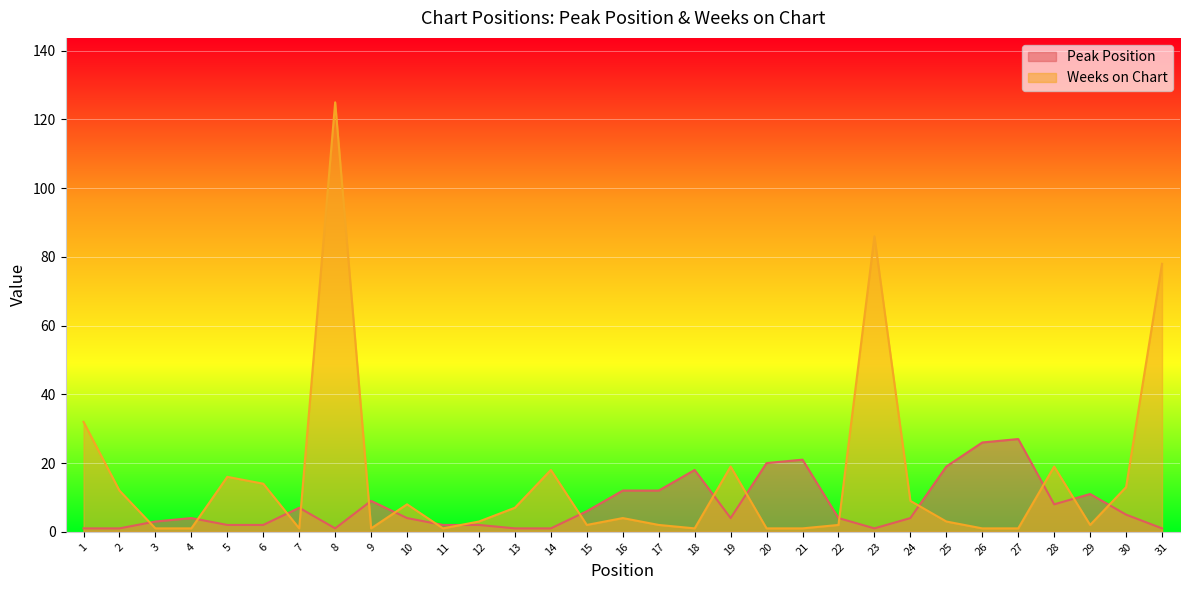

What is the average value of the Peak Position series?

8